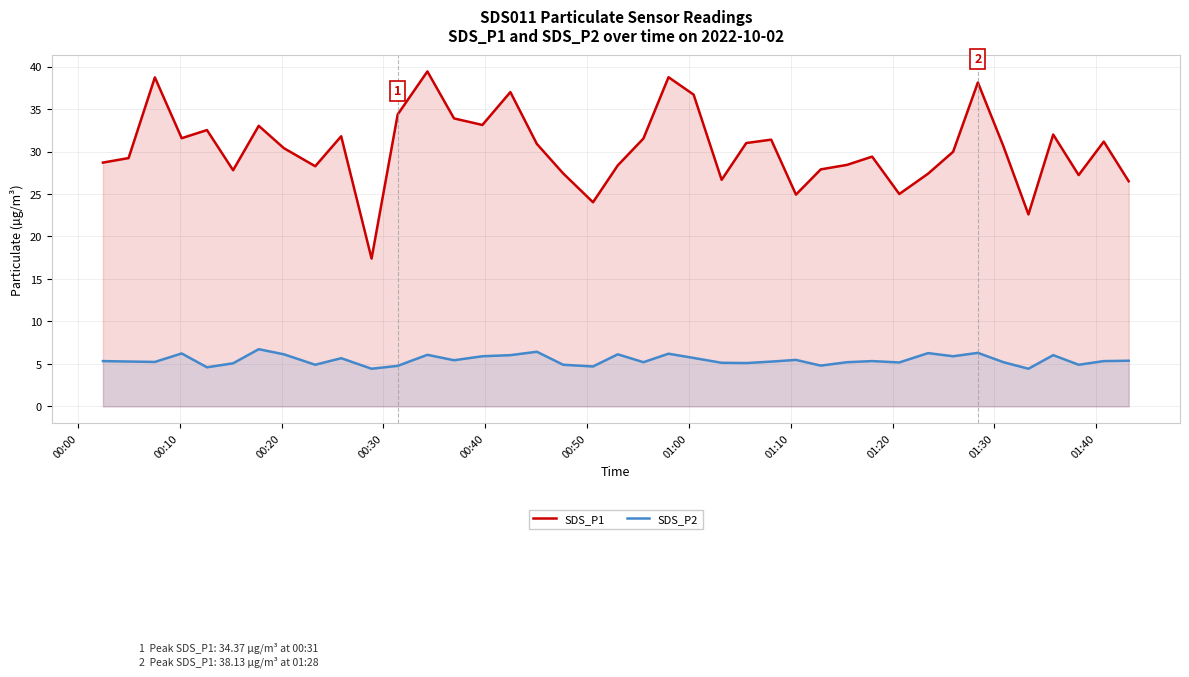

Rank the series by their average value, from highest to lowest.

SDS_P1, SDS_P2